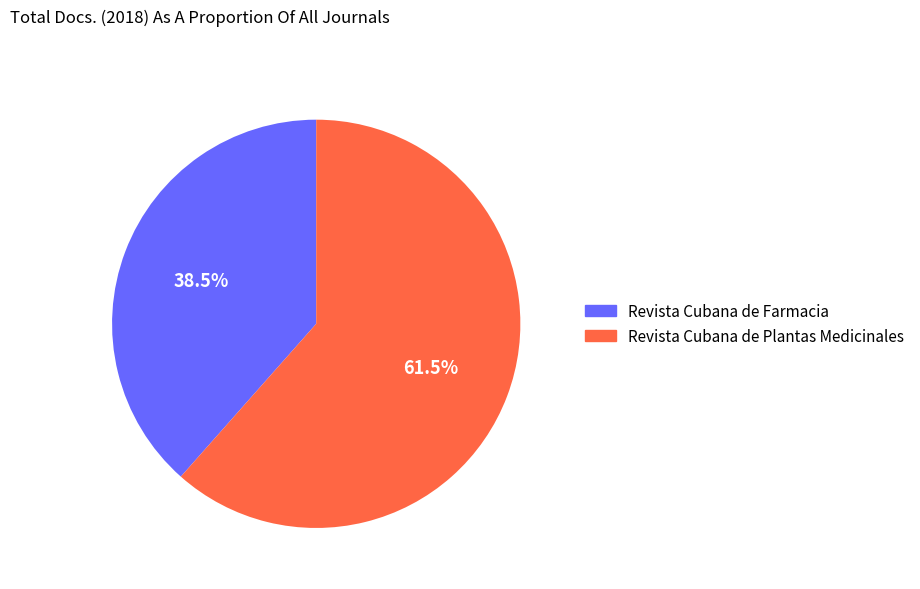

Between Revista Cubana de Plantas Medicinales and Revista Cubana de Farmacia, which is larger?

Revista Cubana de Plantas Medicinales